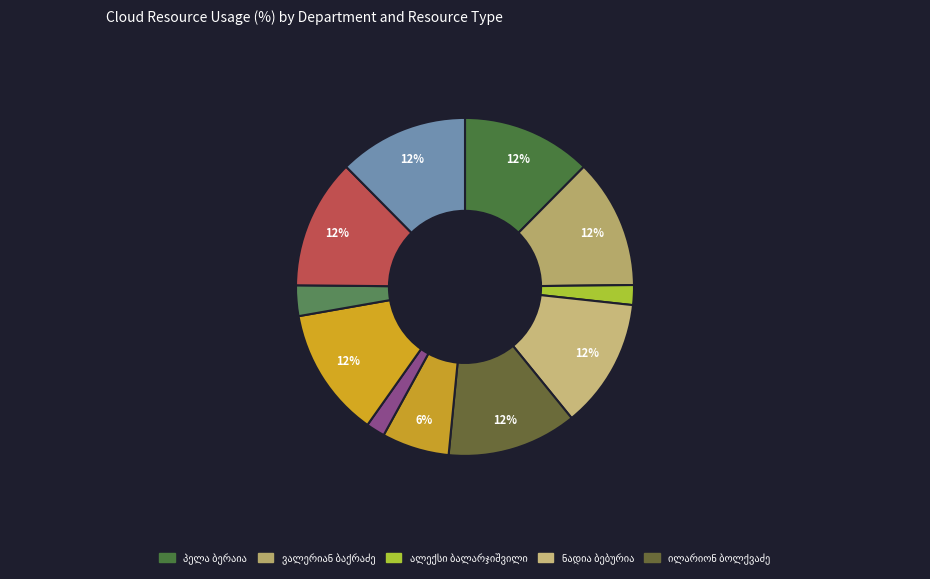

Does პელა ბერაია account for over 50% of the chart?

No